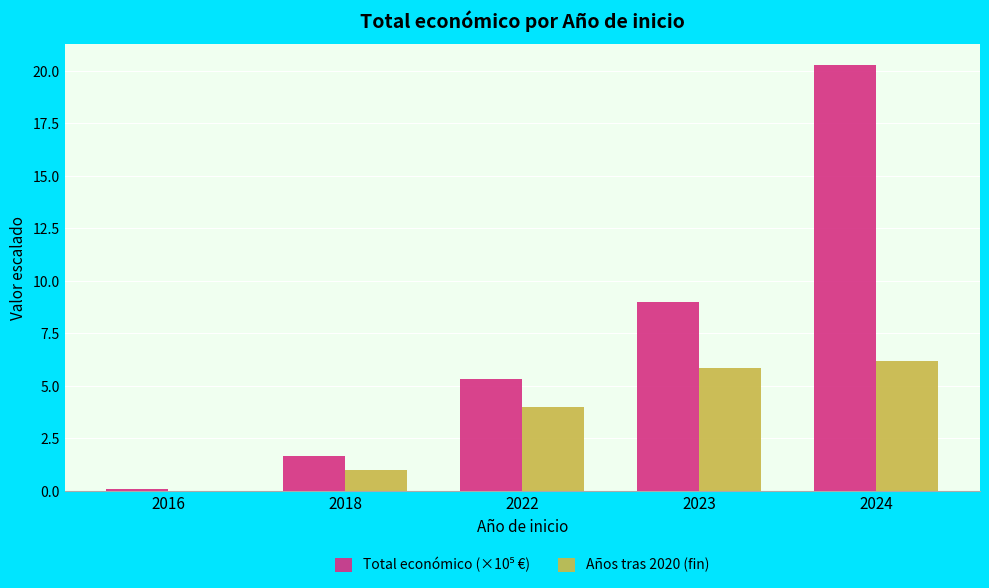

What is the sum of all Años tras 2020 (fin) values?

17.0